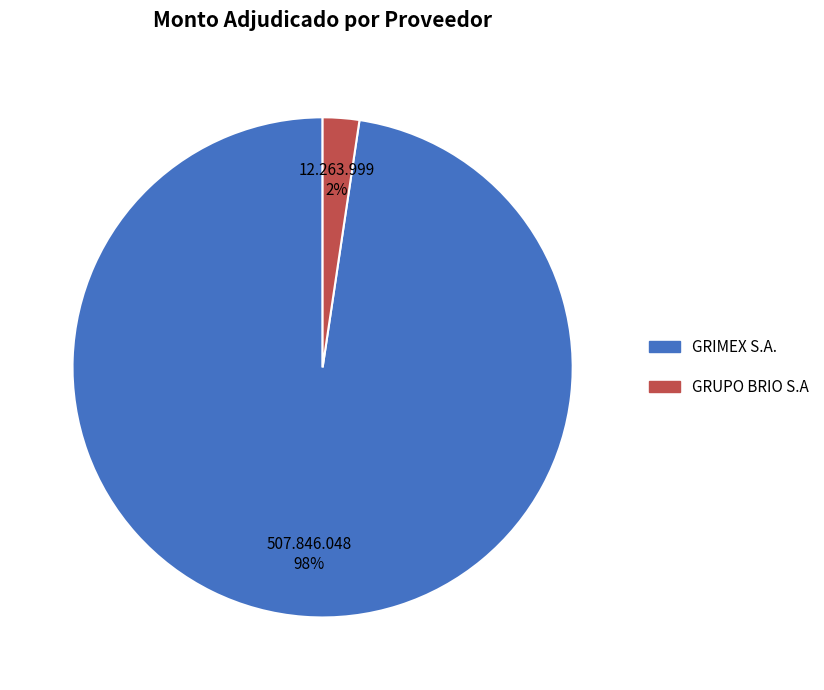

Count the number of slices in the pie.

2